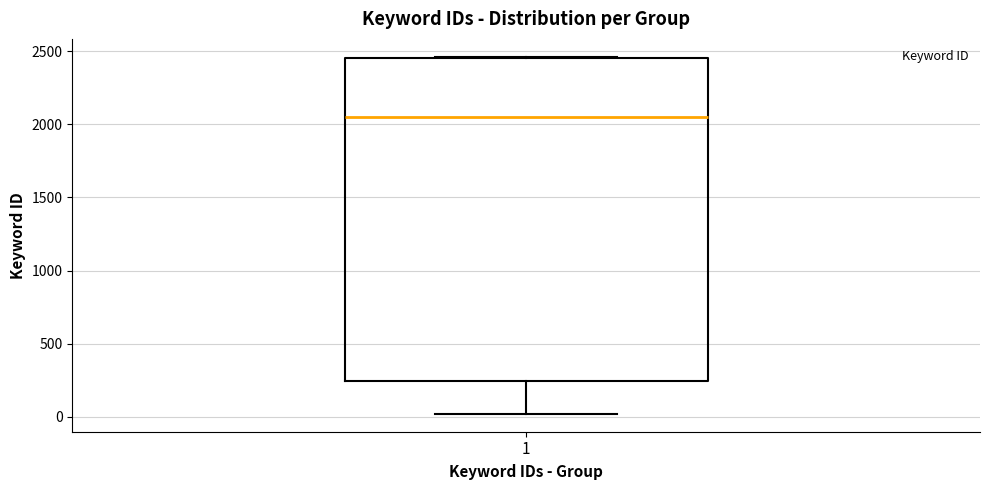

Where is the upper edge of the box at x = 1 on the y-axis? The values are not printed on the chart, so give them approximately, as read against the axis.

2450